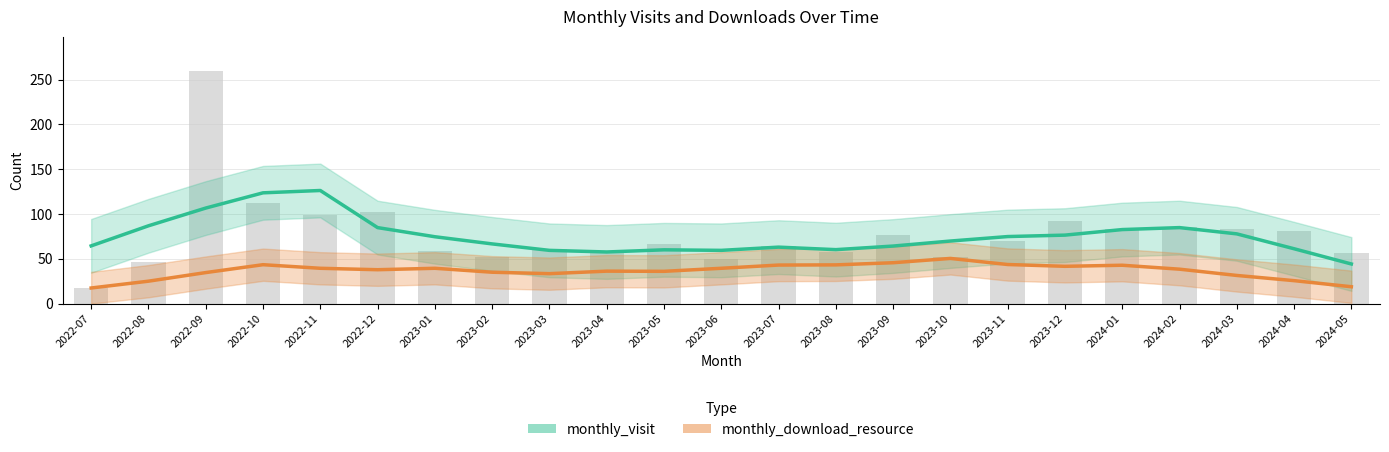

Rank the categories by value from highest to lowest.

2022-09, 2022-10, 2022-12, 2022-11, 2023-12, 2024-02, 2024-01, 2024-03, 2024-04, 2023-09, 2023-11, 2023-05, 2023-07, 2023-03, 2023-01, 2023-04, 2023-08, 2024-05, 2023-02, 2023-10, 2023-06, 2022-08, 2022-07